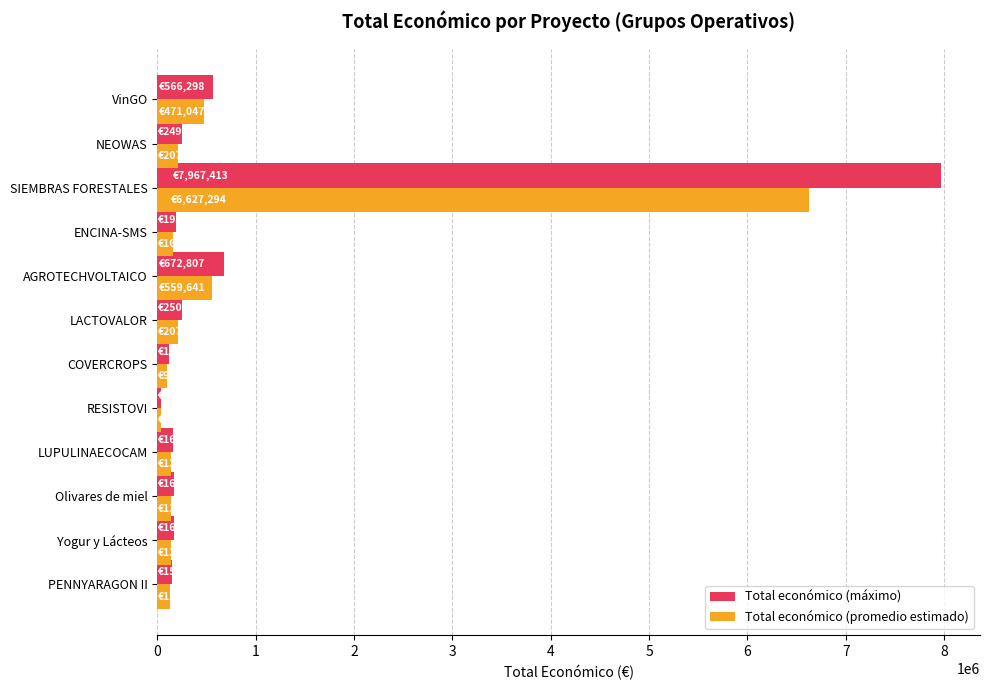

What is the difference between the second highest and minimum values in the Total económico (máximo) series?

631931.0